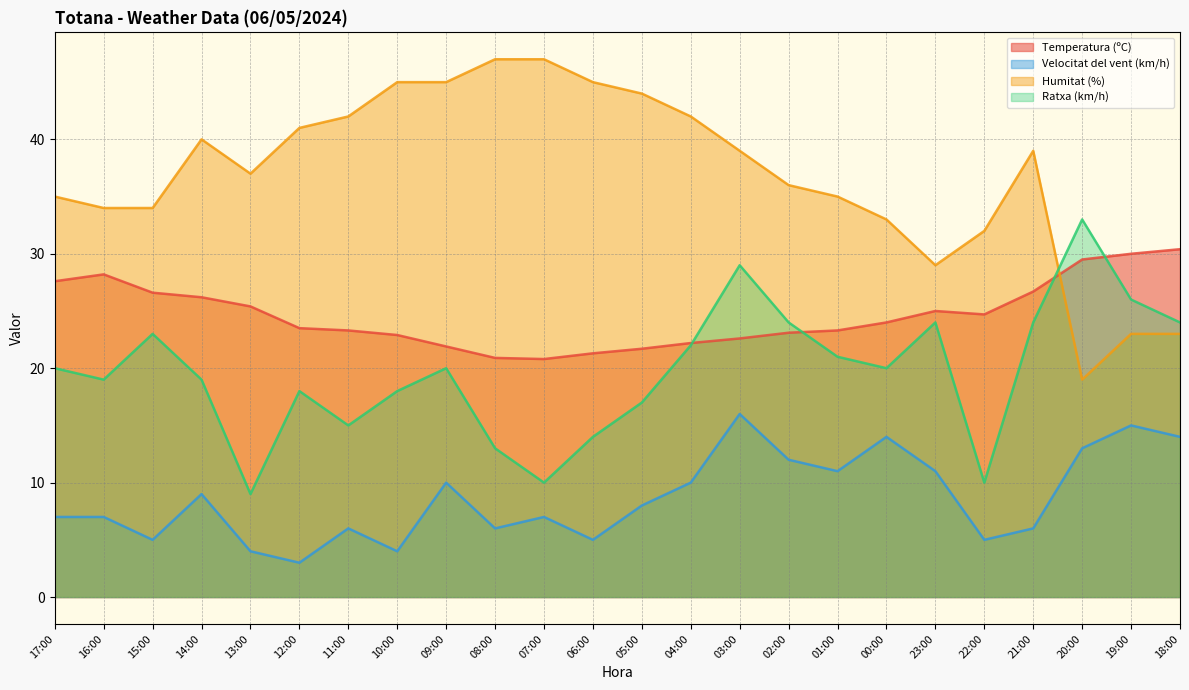

Reading left to right, transcribe all the data shown in this chart.

Temperatura (ºC): 17:00=27.6	16:00=28.2	15:00=26.6	14:00=26.2	13:00=25.4	12:00=23.5	11:00=23.3	10:00=22.9	09:00=21.9	08:00=20.9	07:00=20.8	06:00=21.3	05:00=21.7	04:00=22.2	03:00=22.6	02:00=23.1	01:00=23.3	00:00=24.0	23:00=25.0	22:00=24.7	21:00=26.7	20:00=29.5	19:00=30.0	18:00=30.4
Velocitat del vent (km/h): 17:00=7.0	16:00=7.0	15:00=5.0	14:00=9.0	13:00=4.0	12:00=3.0	11:00=6.0	10:00=4.0	09:00=10.0	08:00=6.0	07:00=7.0	06:00=5.0	05:00=8.0	04:00=10.0	03:00=16.0	02:00=12.0	01:00=11.0	00:00=14.0	23:00=11.0	22:00=5.0	21:00=6.0	20:00=13.0	19:00=15.0	18:00=14.0
Humitat (%): 17:00=35.0	16:00=34.0	15:00=34.0	14:00=40.0	13:00=37.0	12:00=41.0	11:00=42.0	10:00=45.0	09:00=45.0	08:00=47.0	07:00=47.0	06:00=45.0	05:00=44.0	04:00=42.0	03:00=39.0	02:00=36.0	01:00=35.0	00:00=33.0	23:00=29.0	22:00=32.0	21:00=39.0	20:00=19.0	19:00=23.0	18:00=23.0
Ratxa (km/h): 17:00=20.0	16:00=19.0	15:00=23.0	14:00=19.0	13:00=9.0	12:00=18.0	11:00=15.0	10:00=18.0	09:00=20.0	08:00=13.0	07:00=10.0	06:00=14.0	05:00=17.0	04:00=22.0	03:00=29.0	02:00=24.0	01:00=21.0	00:00=20.0	23:00=24.0	22:00=10.0	21:00=24.0	20:00=33.0	19:00=26.0	18:00=24.0